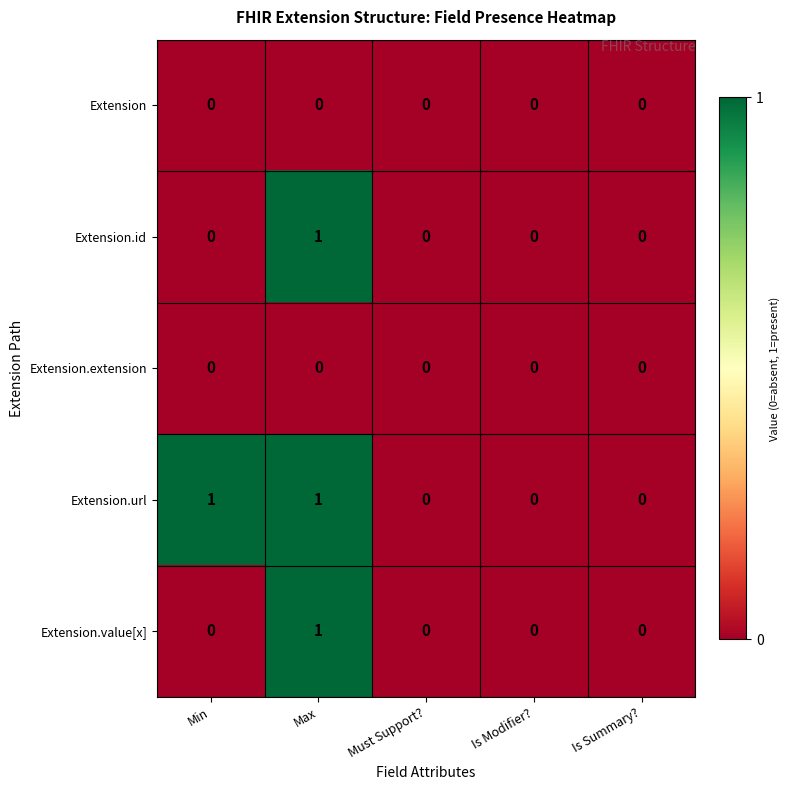

Is the value of Extension.url at Min greater than the value of Extension.value[x] at Is Modifier??

Yes